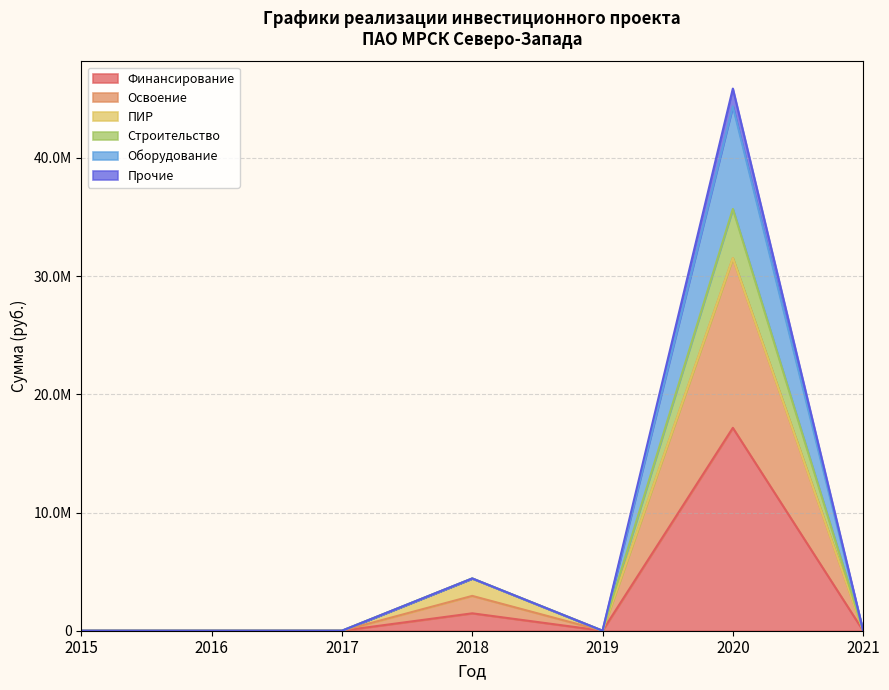

Does the chart have visible grid lines?

Yes